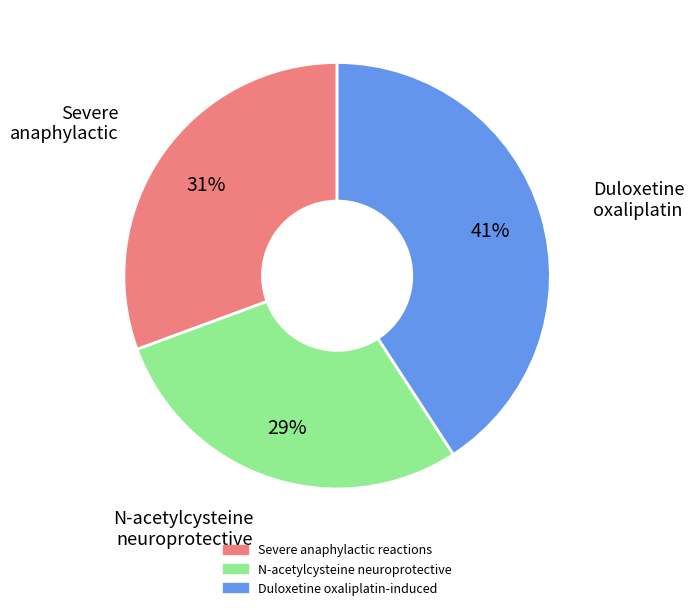

Is it true that N-acetylcysteine neuroprotective is 22% of the pie?

False